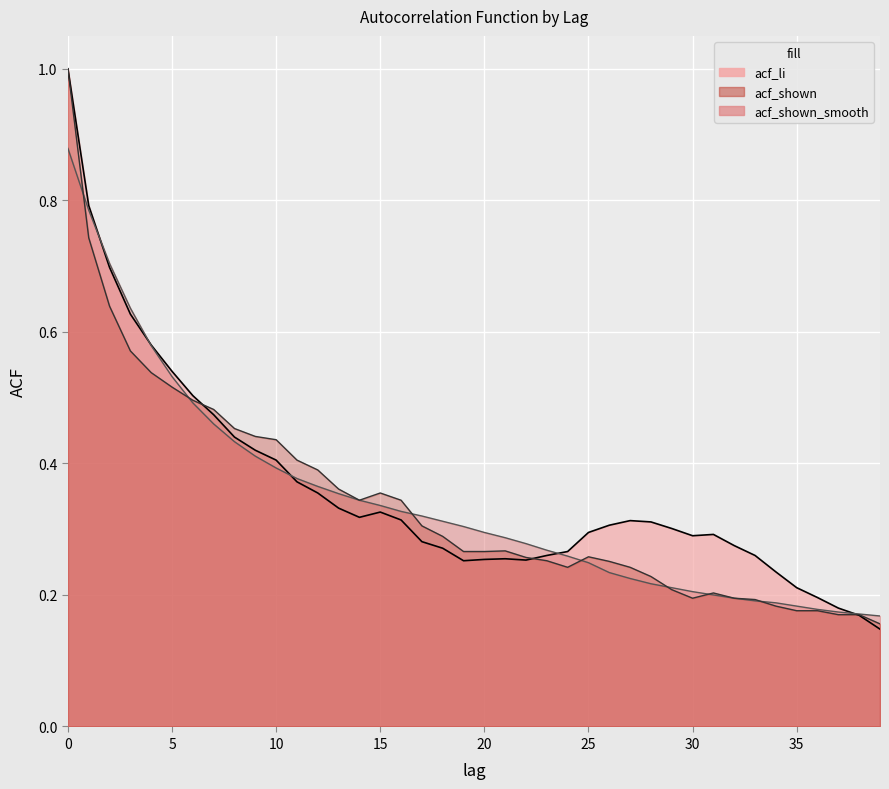

What is the difference between the acf_shown values at 39 and 0?

0.8